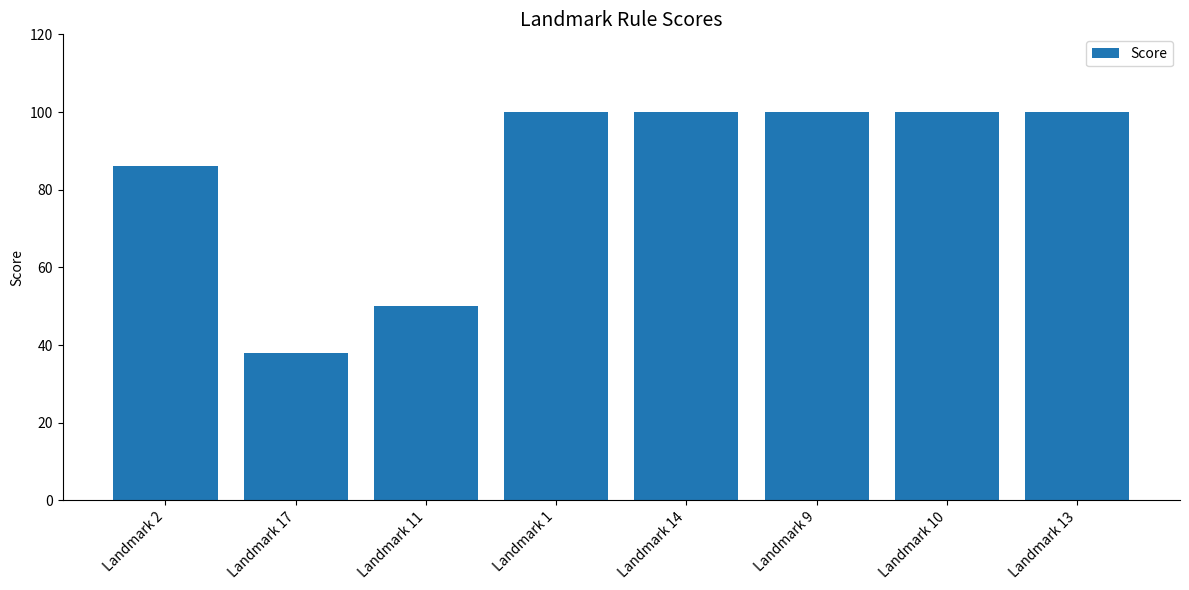

Reading right to left, transcribe all the data shown in this chart.

Landmark 13=100	Landmark 10=100	Landmark 9=100	Landmark 14=100	Landmark 1=100	Landmark 11=50	Landmark 17=38	Landmark 2=86